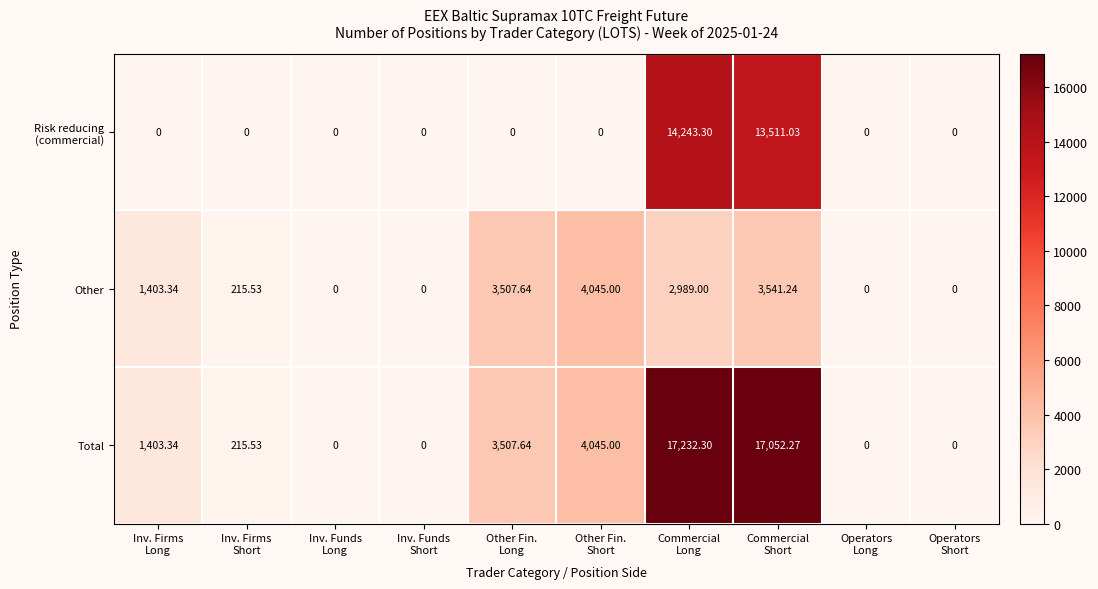

Which series has the largest range (max minus min)?

Total